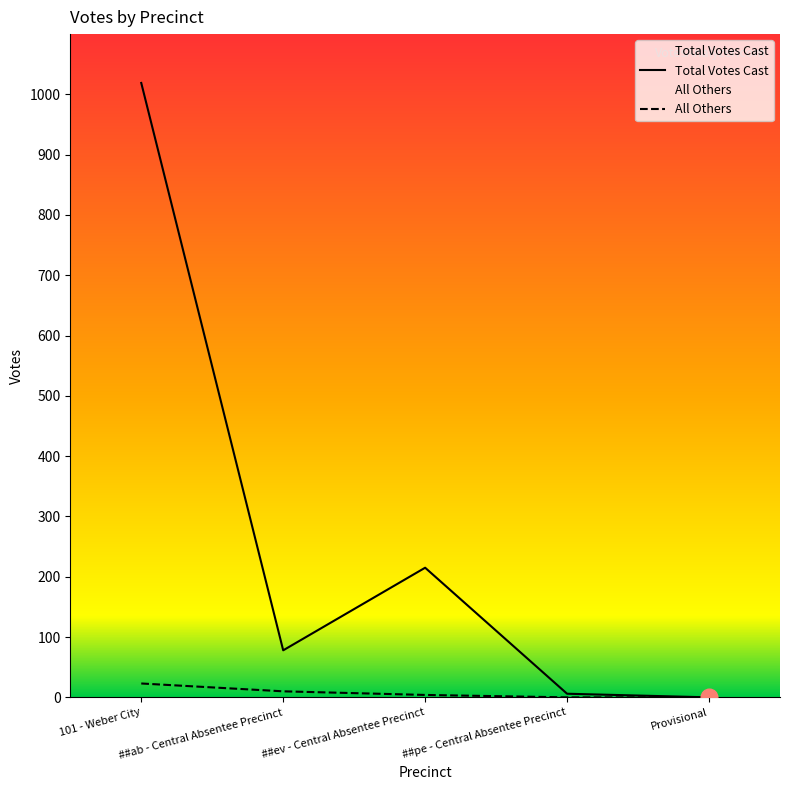

Count the All Others values in the range 0 to 10.

4